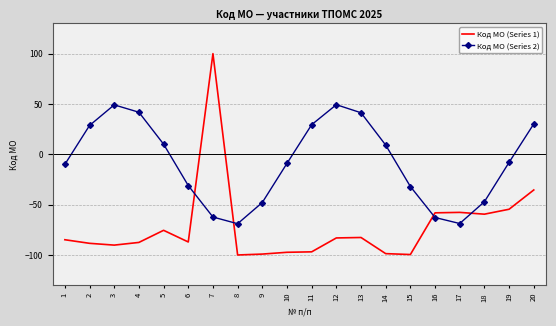

At which category is the sum across all series the highest?

7